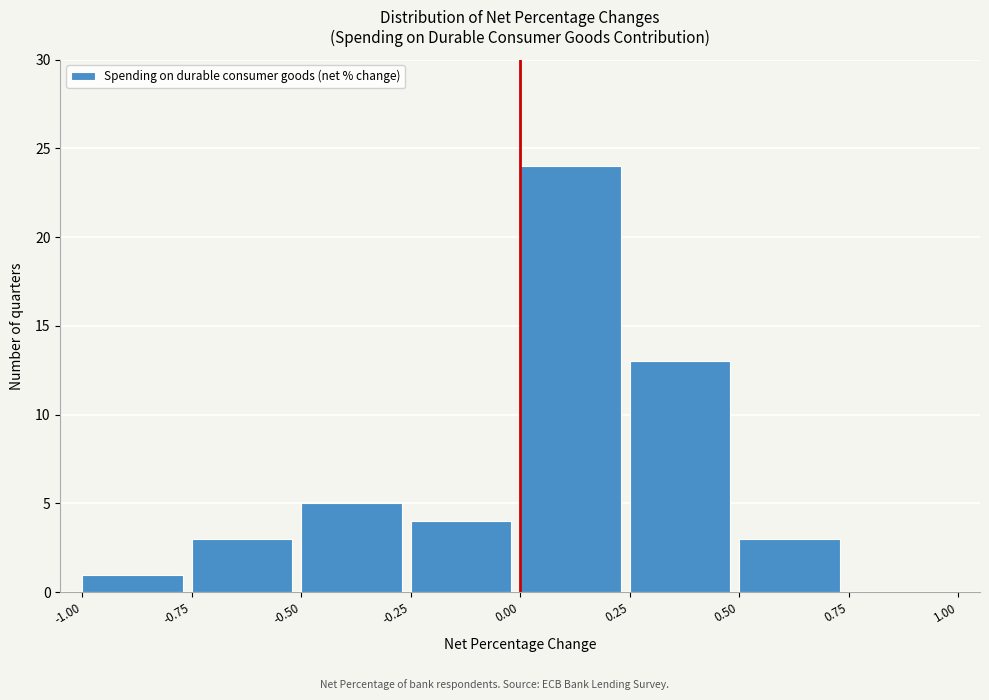

Reading left to right, transcribe this chart: for each bar, give the range it covers on the x-axis and its height. The values are not printed on the chart, so give them approximately, as read against the axis.

-1.00 to -0.75: 1
-0.75 to -0.50: 3
-0.50 to -0.25: 5
-0.25 to 0.00: 4
0.00 to 0.25: 24
0.25 to 0.50: 13
0.50 to 0.75: 3
0.75 to 1.00: 0